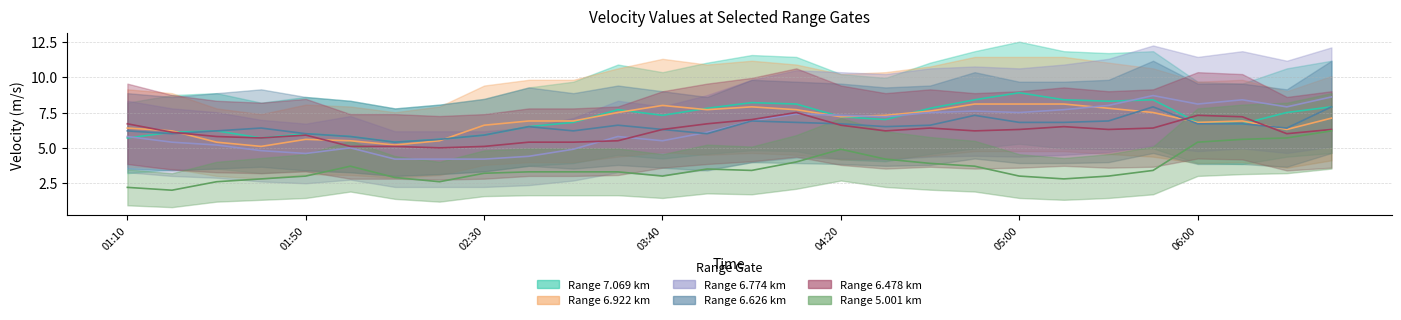

At how many categories does at least one series exceed 7?

17